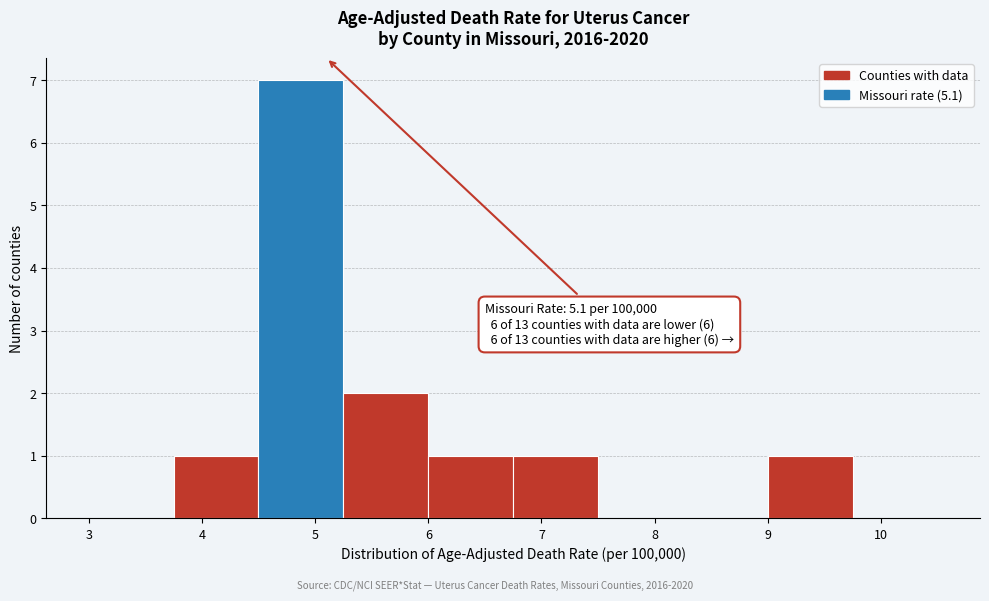

Which range on the x-axis has the tallest bar?

4.50 to 5.25